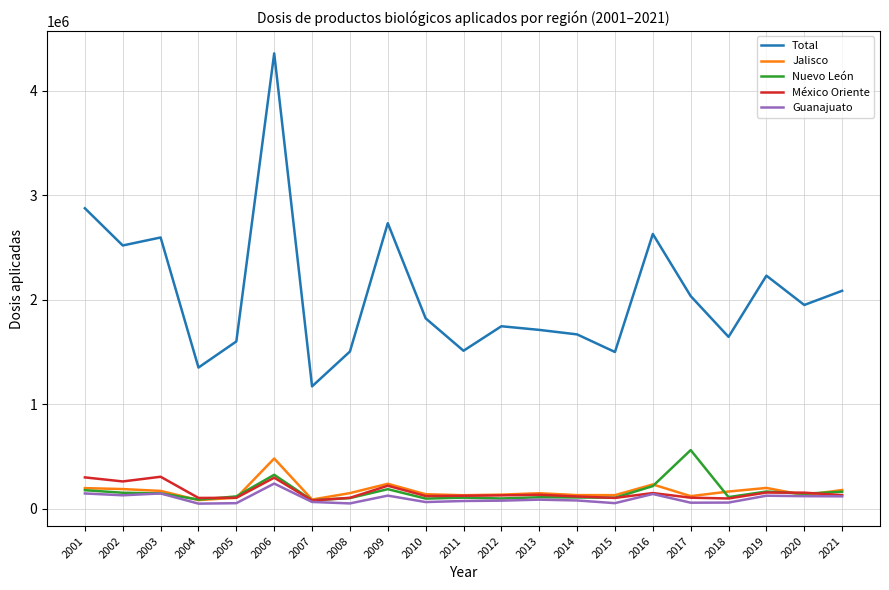

The value of México Oriente at 2021 is 132646. True or false?

True